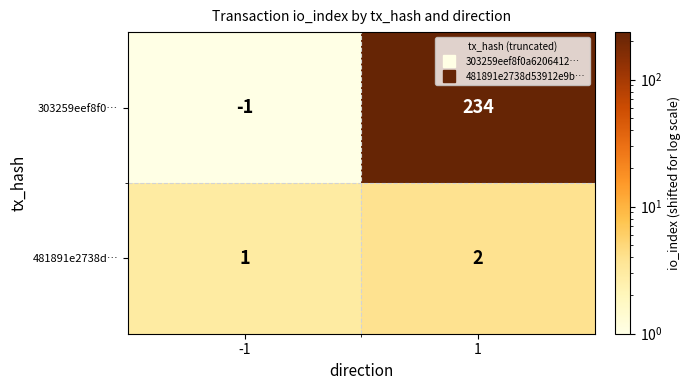

Which category has the highest value across all series?

1